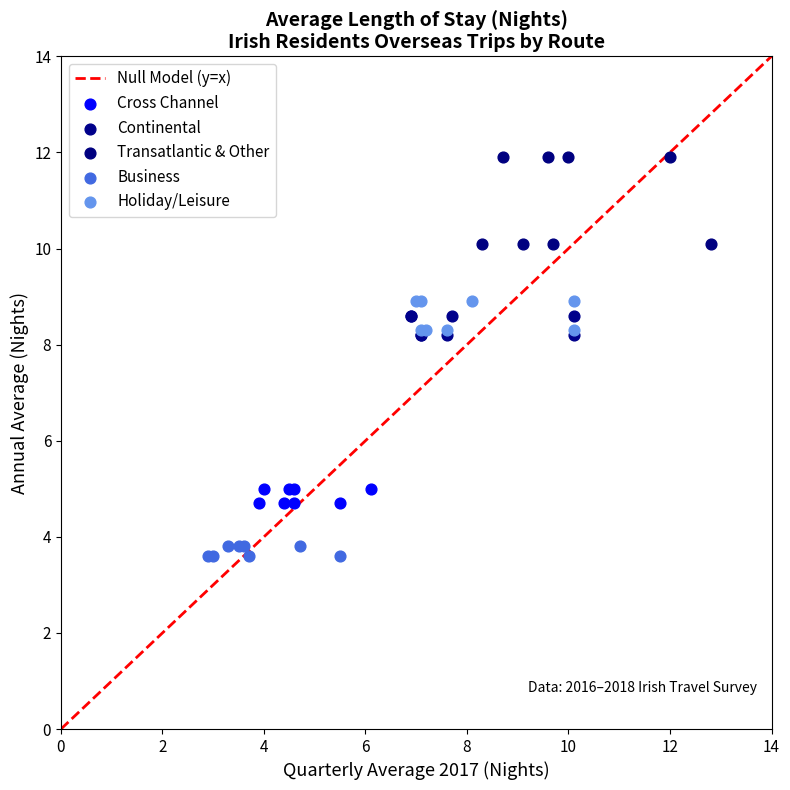

Which series contains the lowest Y value?

Business